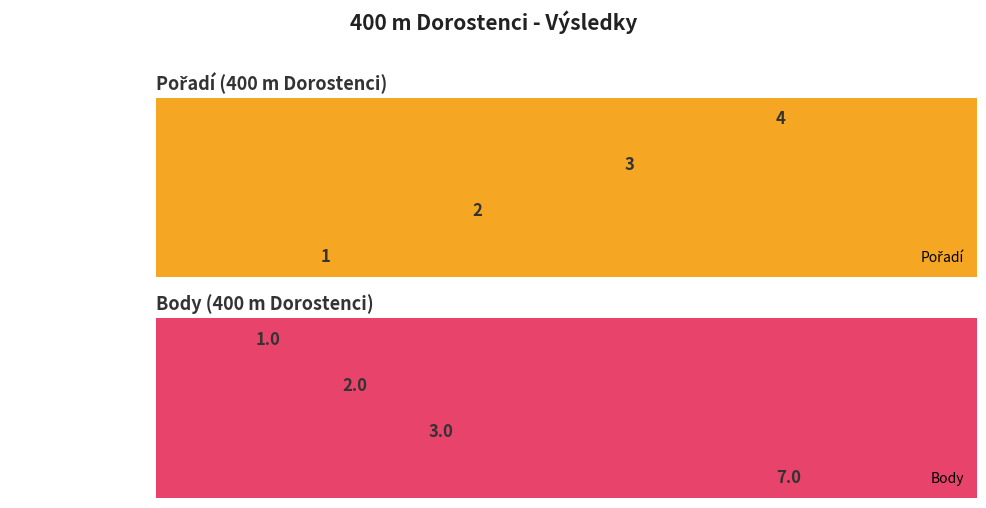

Where is Body nearest to the value 4?

Sobotka Ladislav